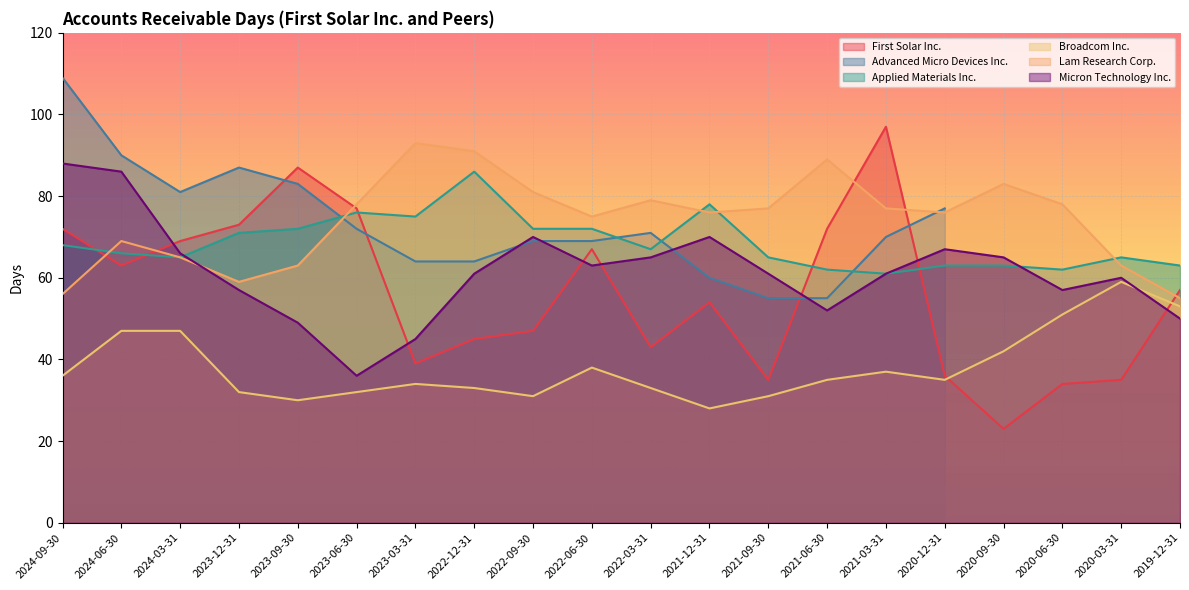

Where is the first local minimum for Broadcom Inc.?

2023-09-30